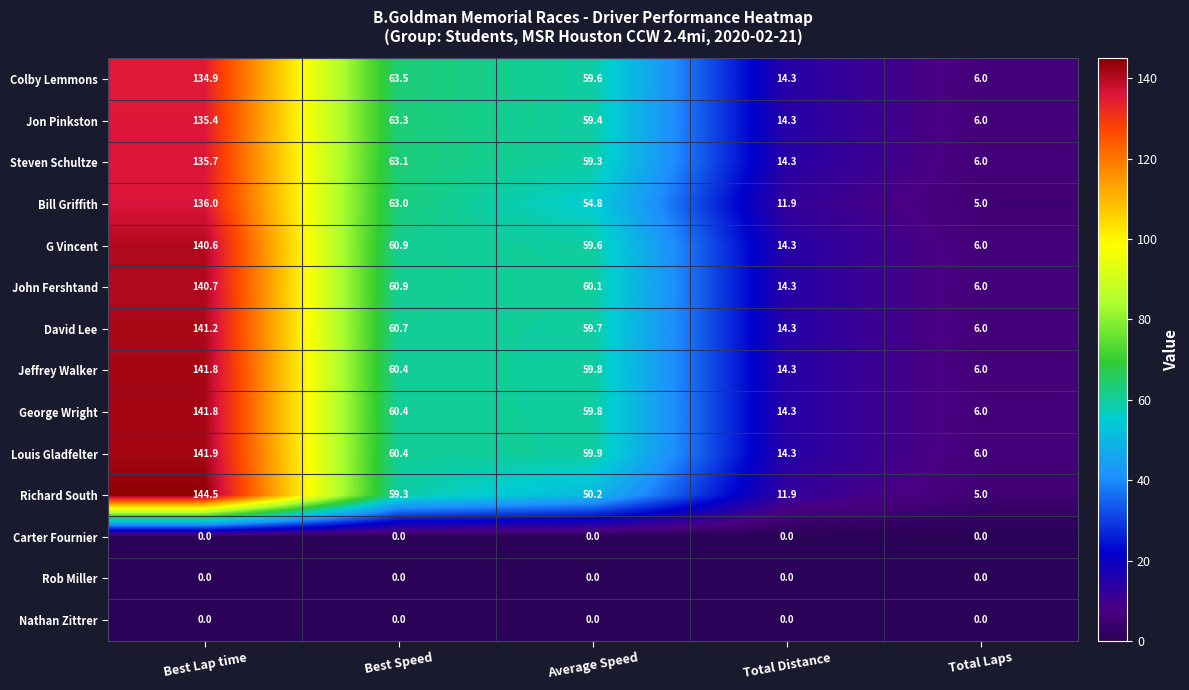

What is the spread (max minus min) of values at Total Distance?

14.3